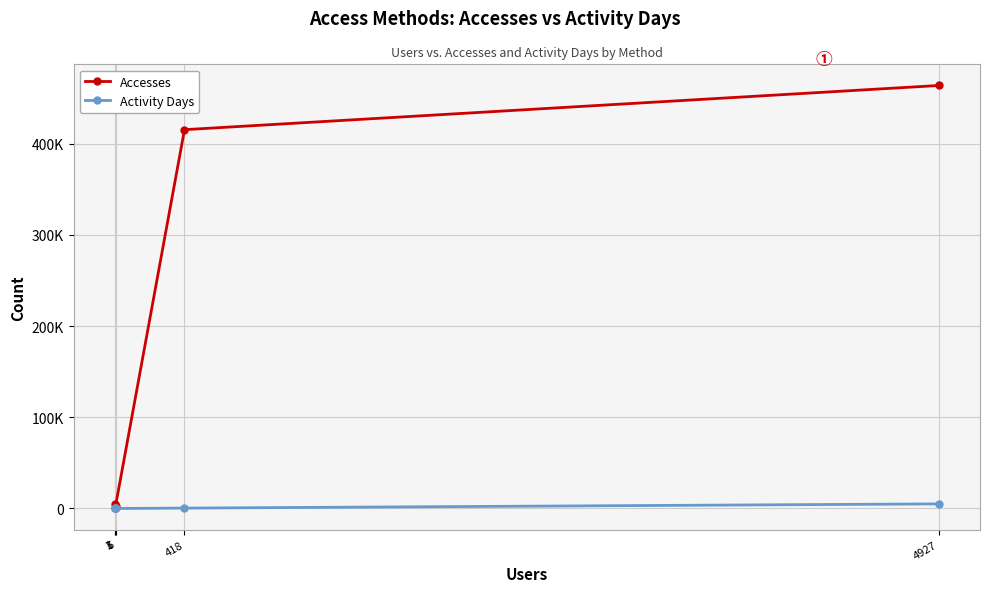

Which category has the lowest value across all series?

3